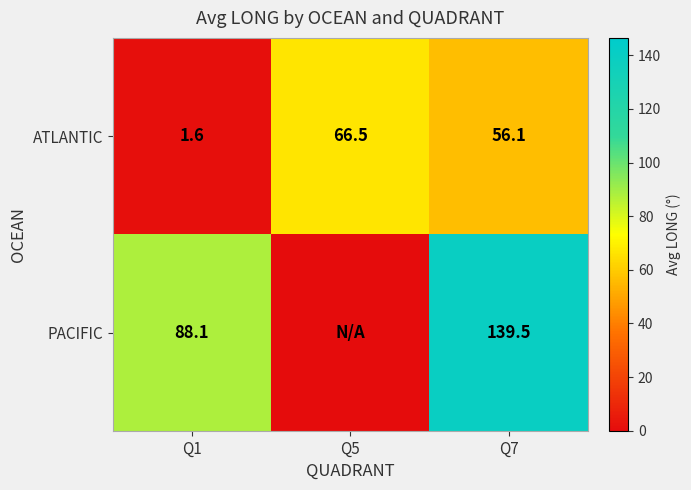

What is the difference between the highest and lowest values at Q7?

83.4